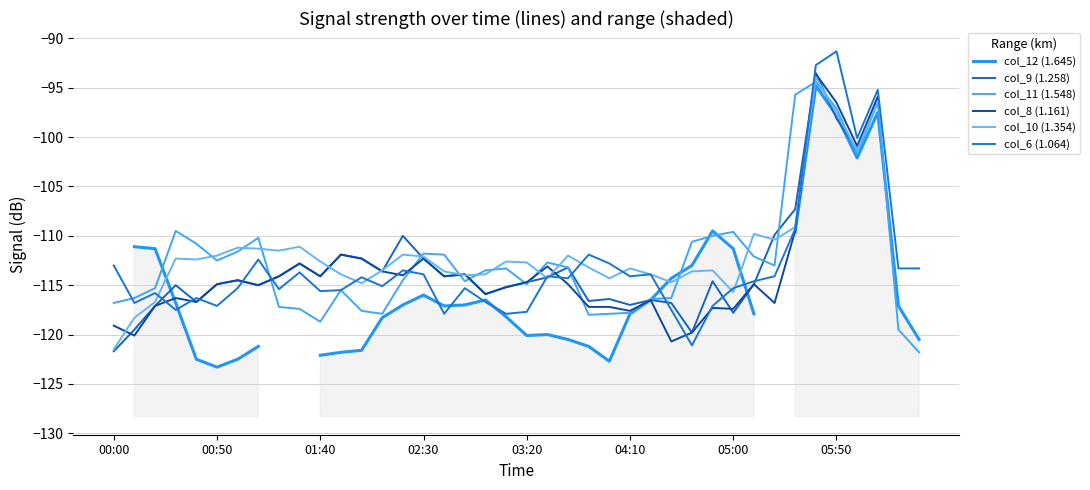

What is the highest value of the col_6 (1.064) series?

-91.3